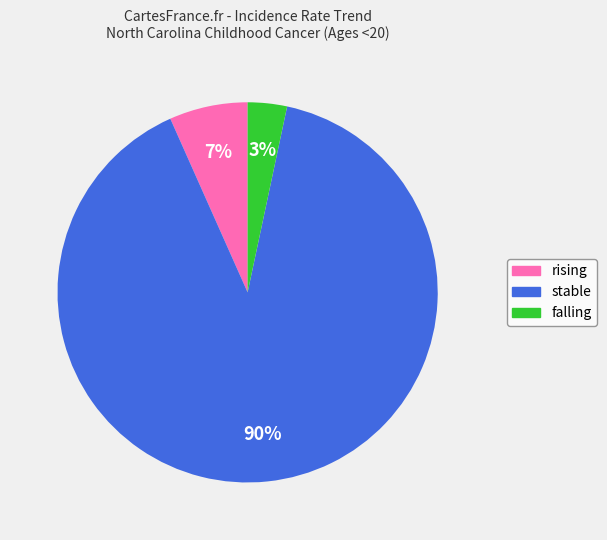

Is it true that rising is 15% of the pie?

False